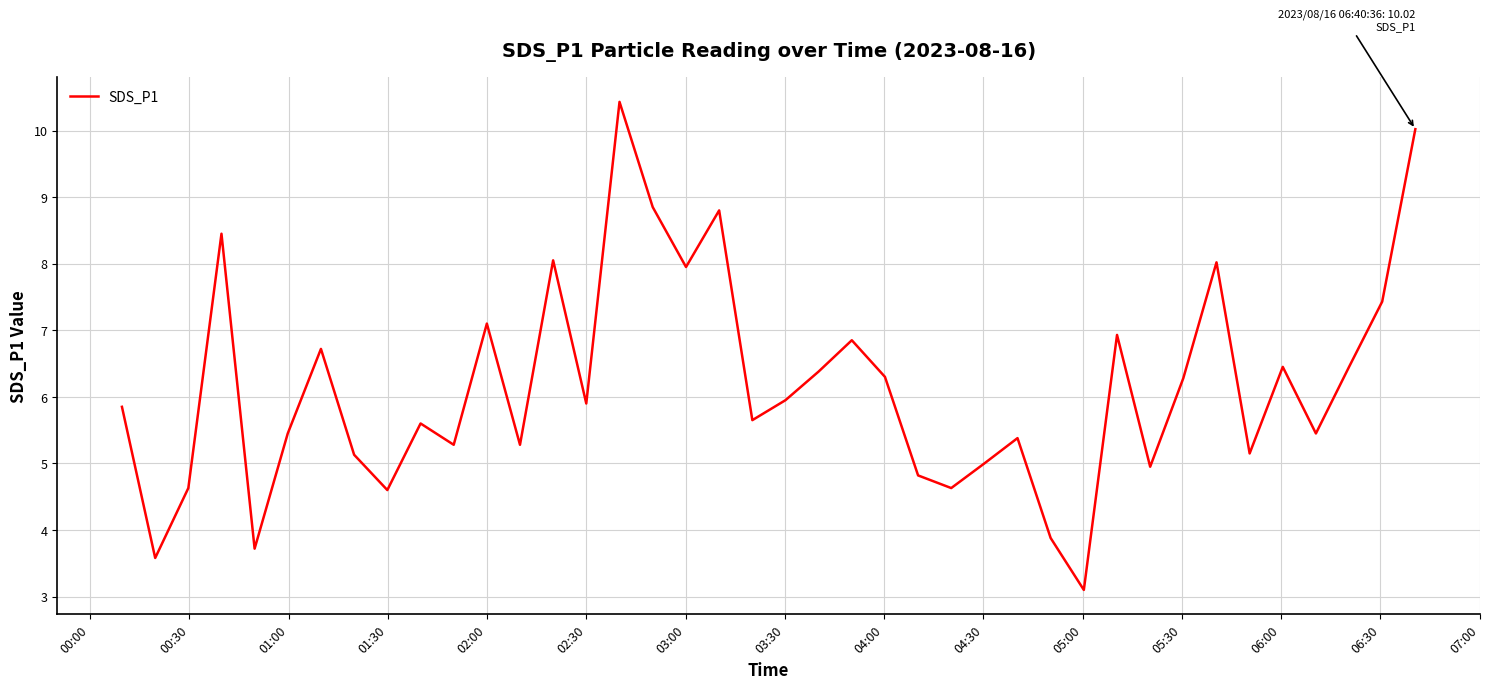

What is the smallest value displayed?

3.1